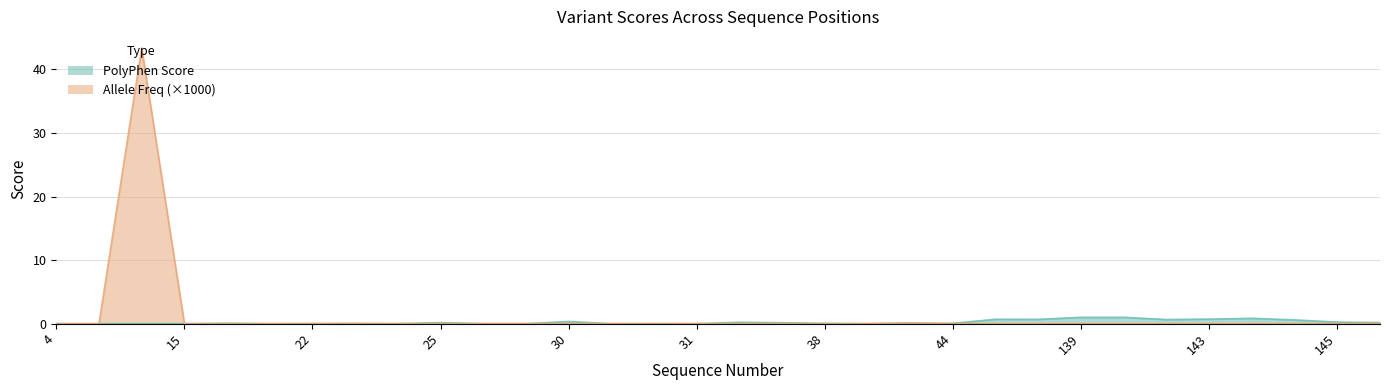

How many series are shown in this chart?

2